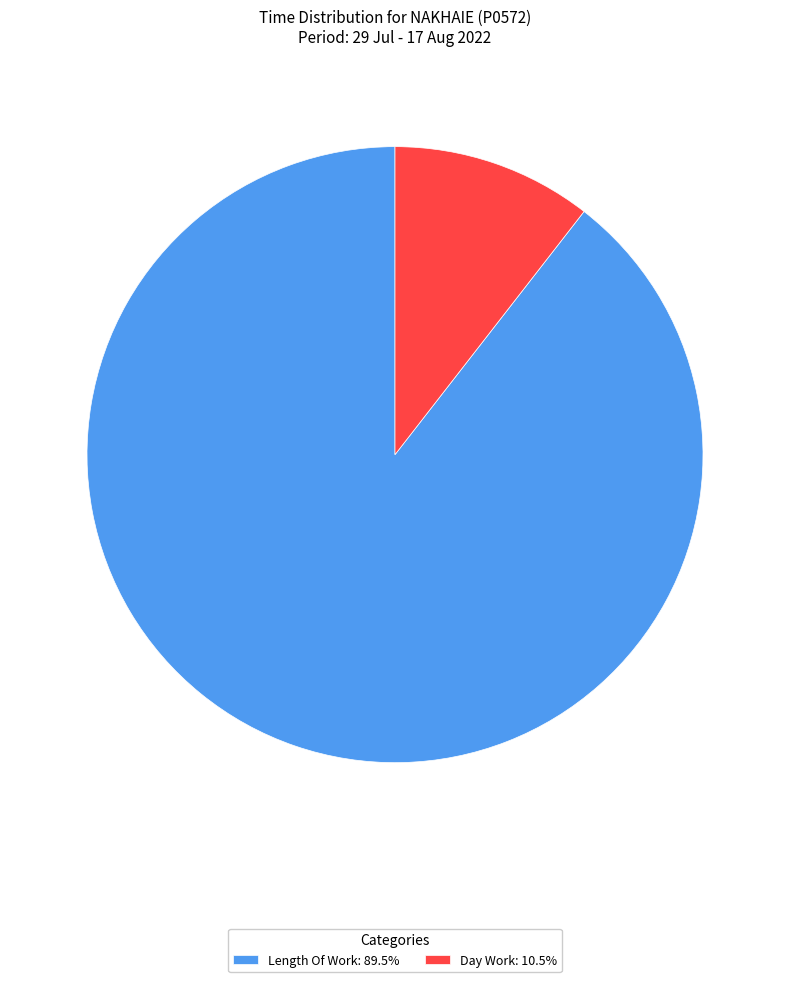

Count the number of slices in the pie.

2